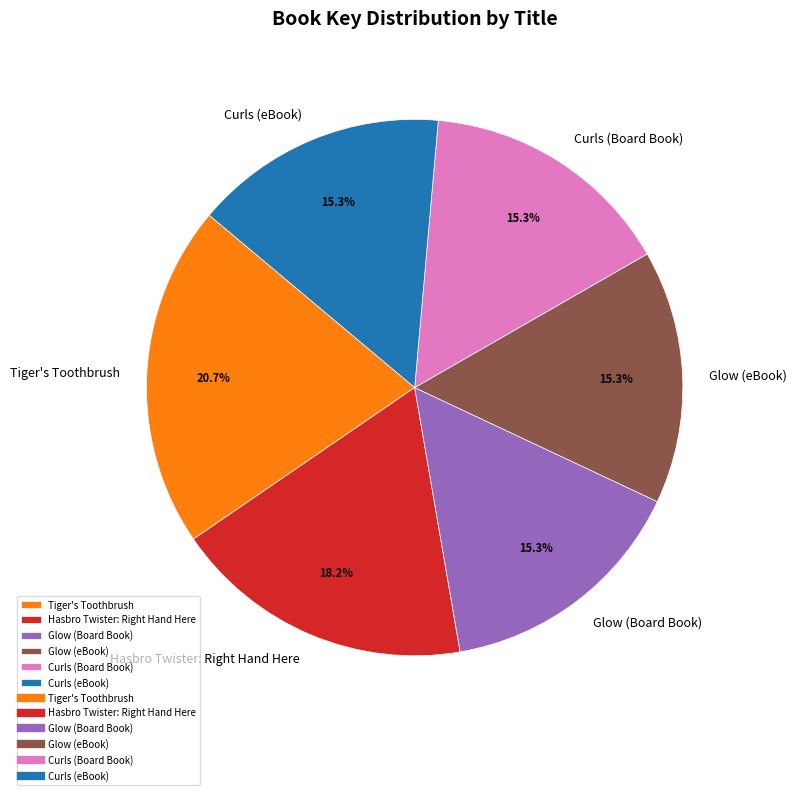

How many segments does this pie chart have?

6